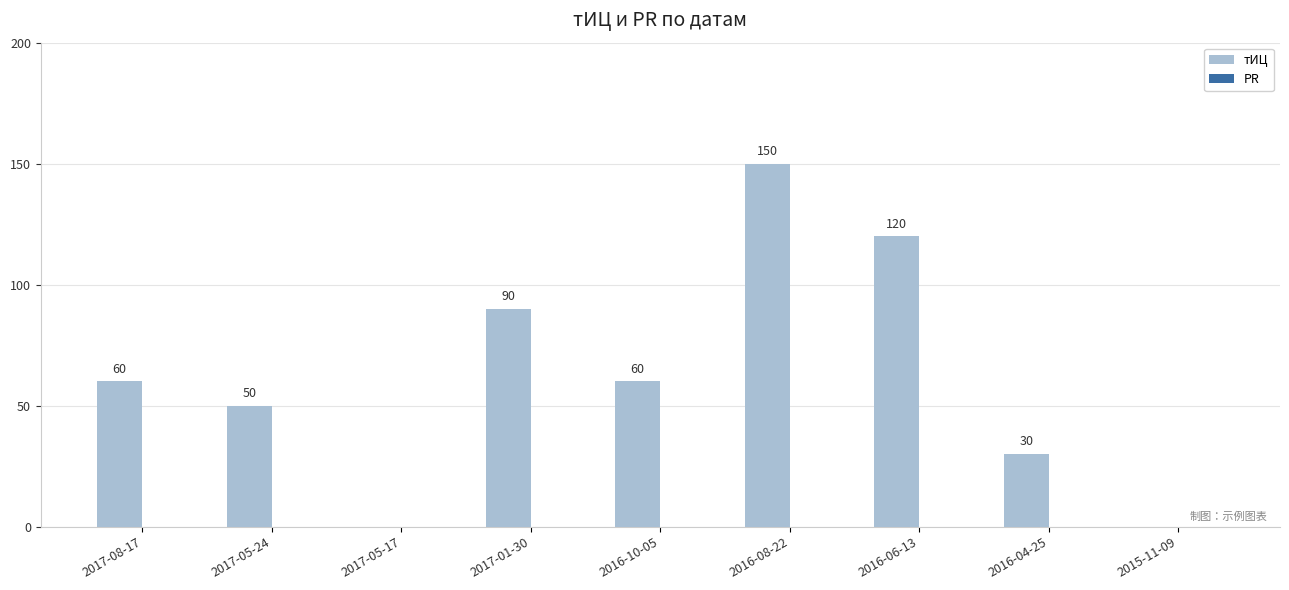

What is the change in value from 2017-08-17 to 2016-06-13?

+60